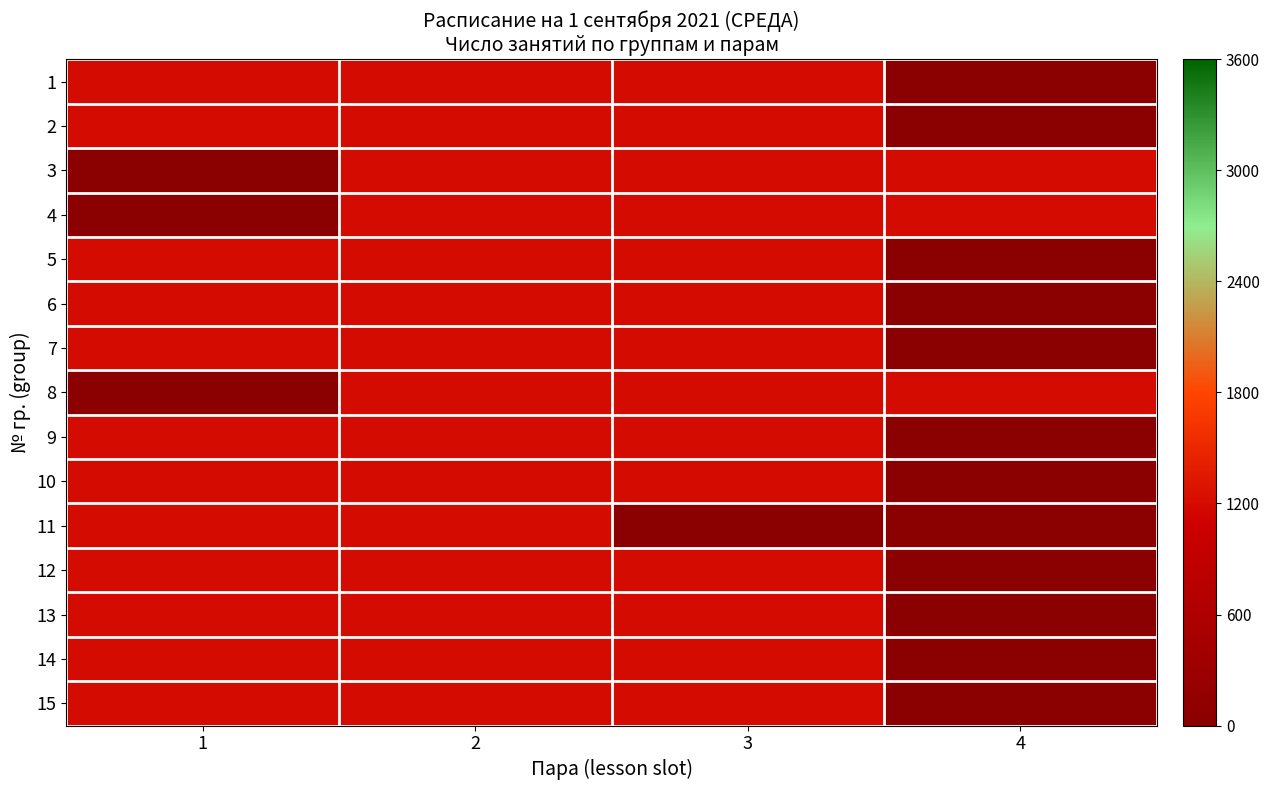

Rank the series at 4 from highest to lowest value.

3, 4, 8, 1, 2, 5, 6, 7, 9, 10, 11, 12, 13, 14, 15